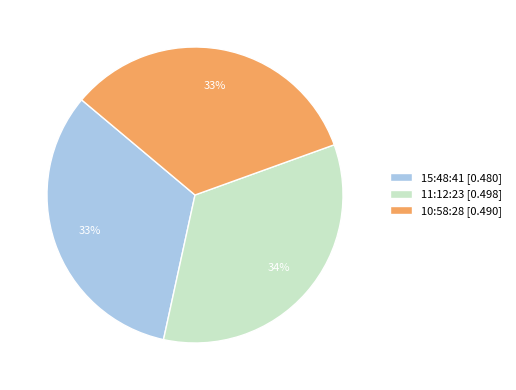

Which has a higher value, 11:12:23 [0.498] or 10:58:28 [0.490]?

11:12:23 [0.498]